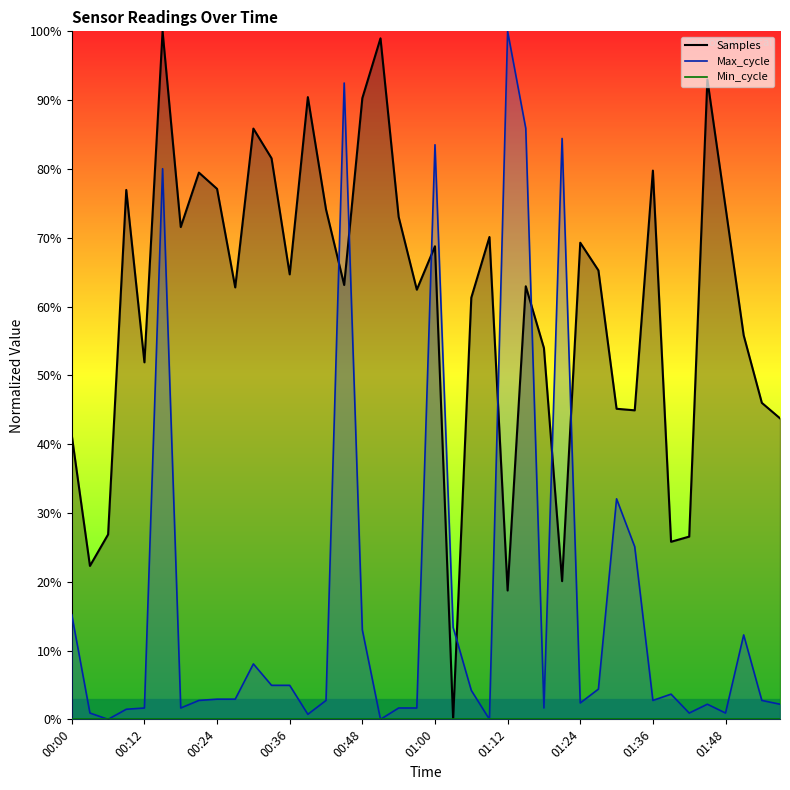

The Samples series shows -0.6 at 01:03. True or false?

False